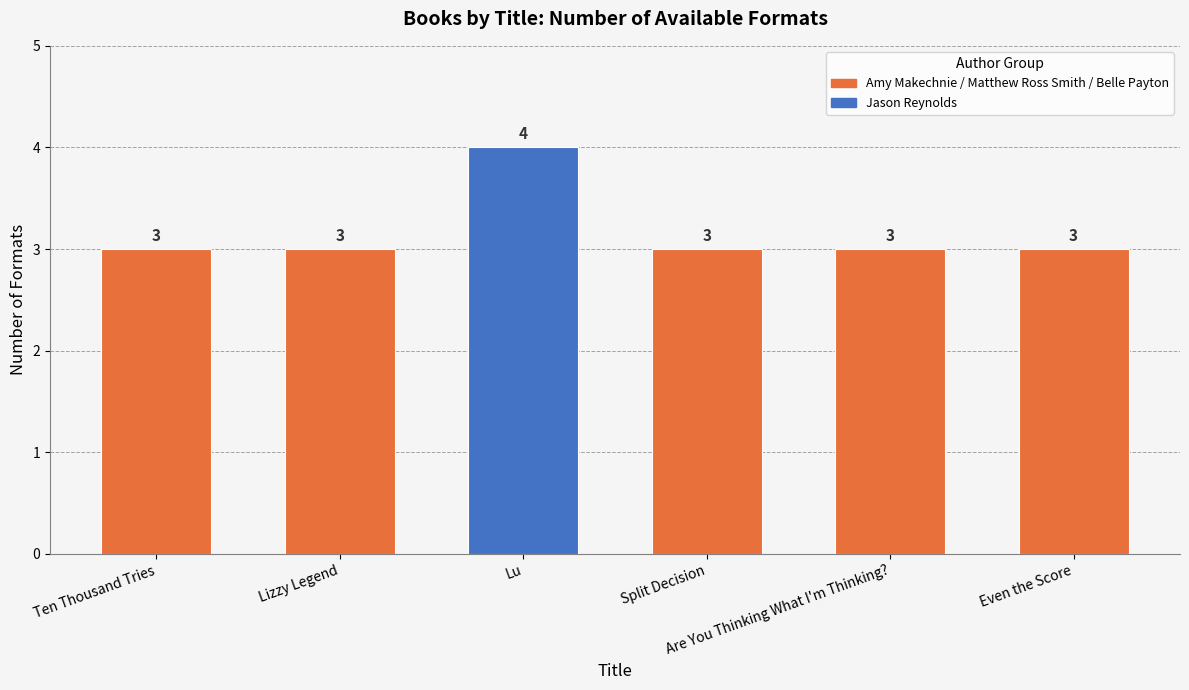

What is the label of the 4th bar from the right?

Lu